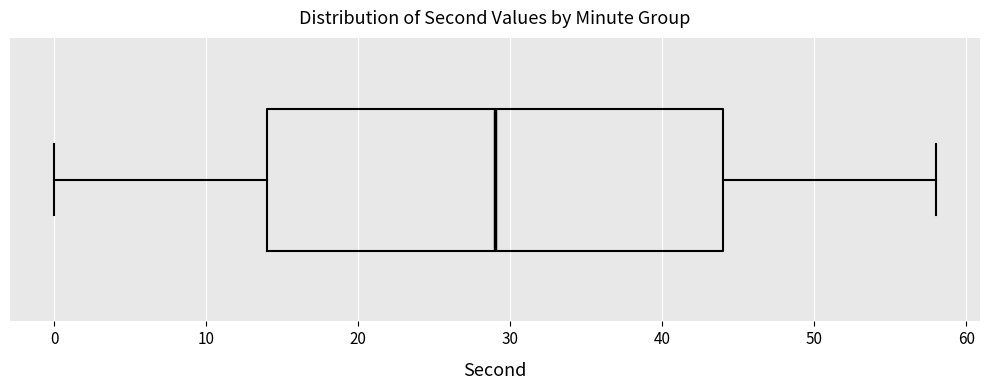

Where does the right whisker of the box end on the x-axis? The values are not printed on the chart, so give them approximately, as read against the axis.

58